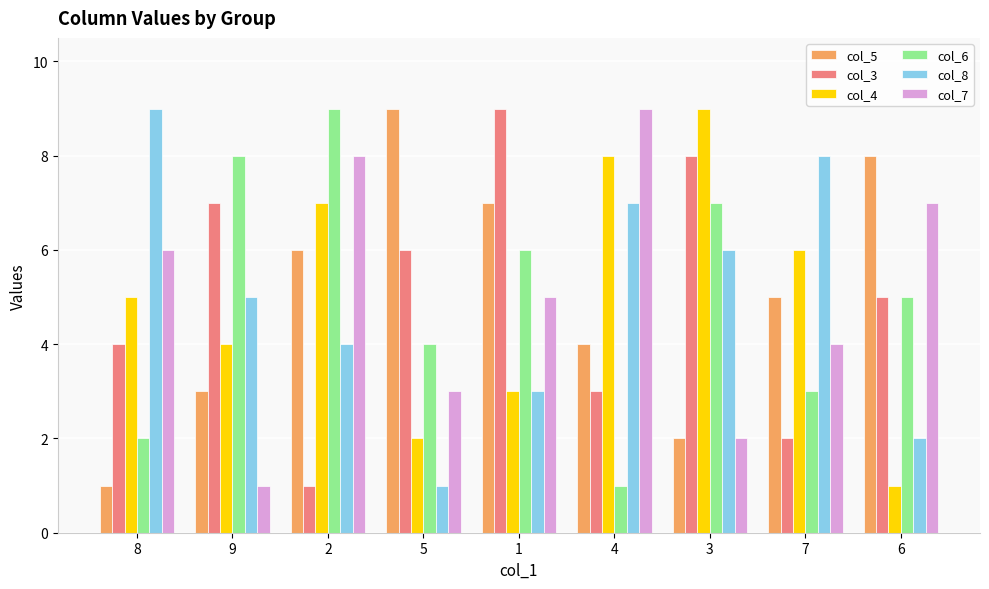

How many data points does each series have?

9